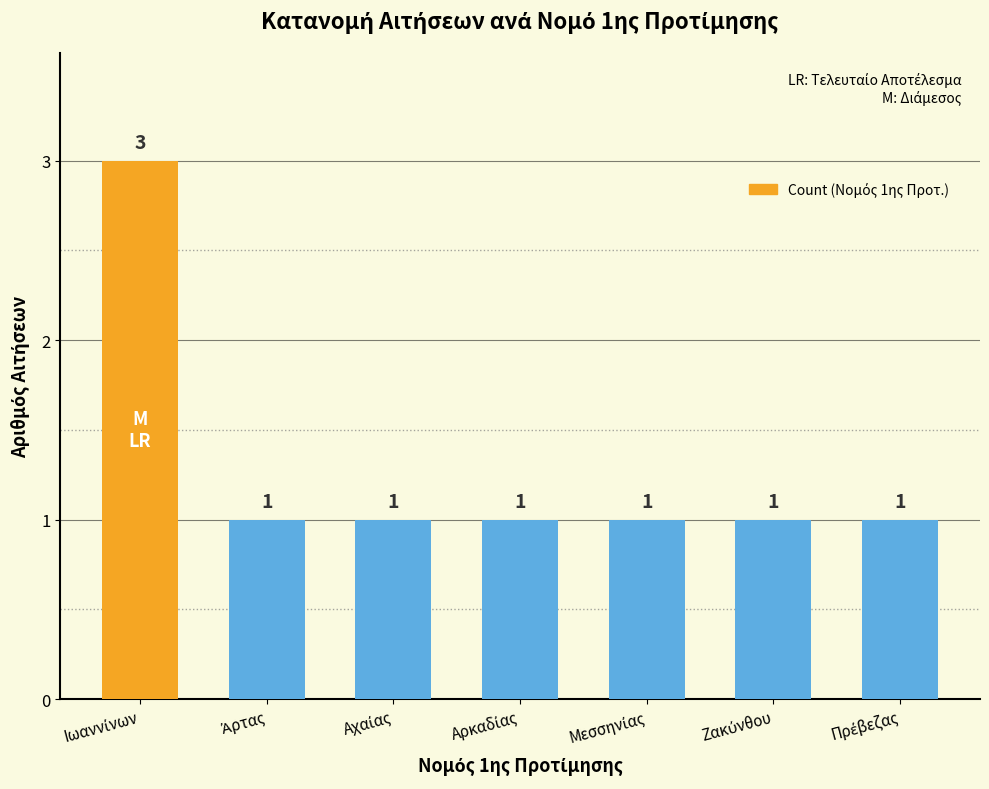

What is the difference between the maximum and minimum values?

2